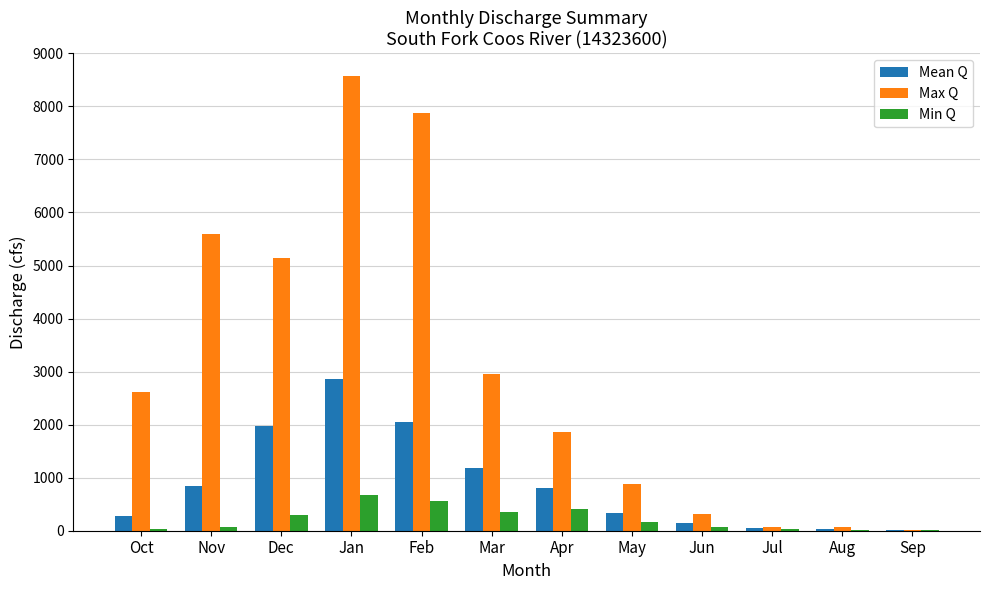

Which series changed the most between Oct and May?

Max Q